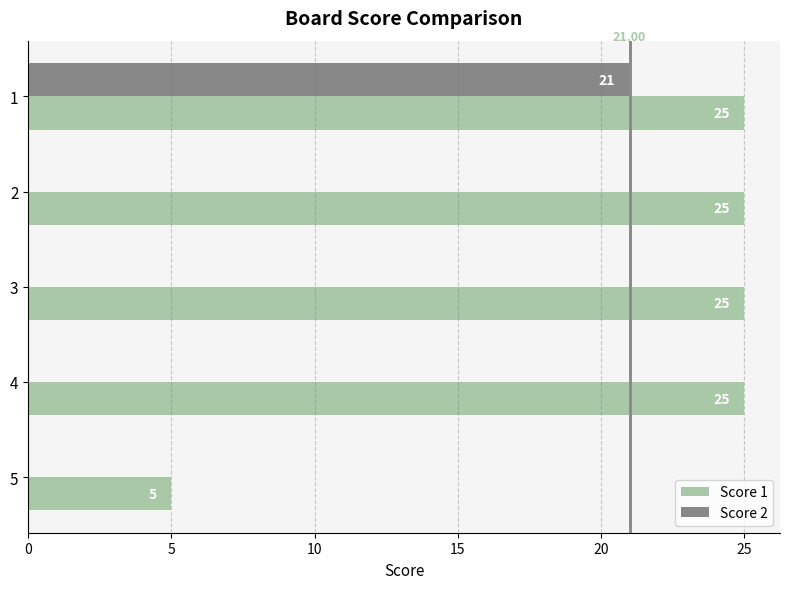

What is the total value across all series at 4?

25